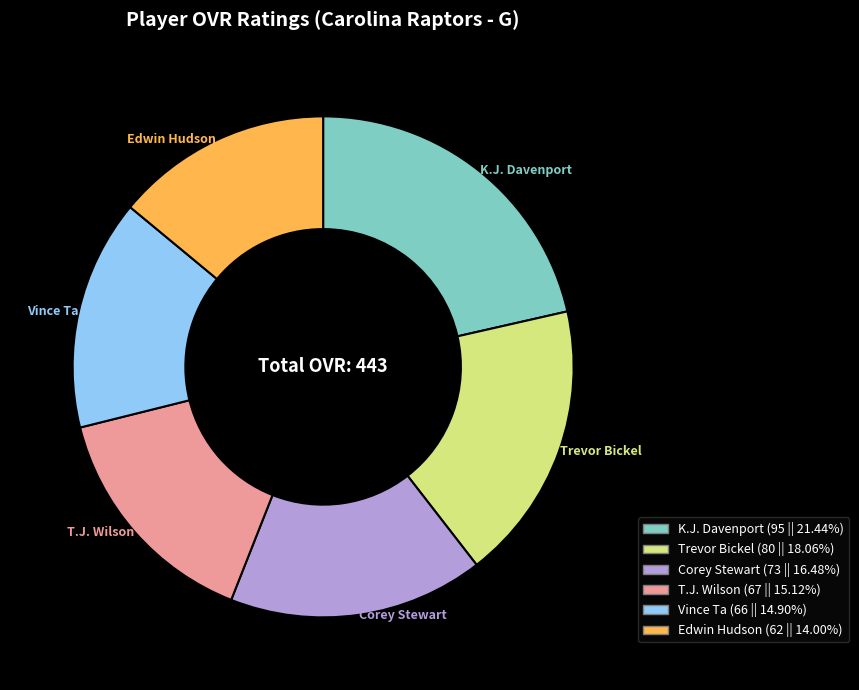

Does Edwin Hudson represent more than half of the total?

No